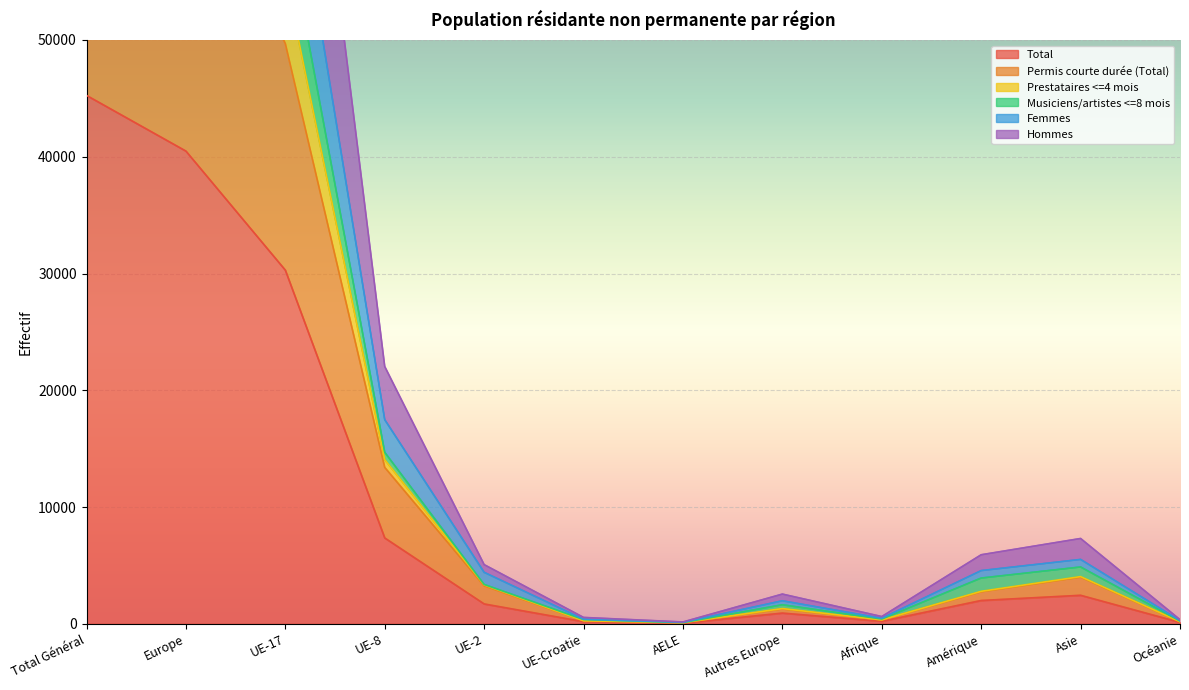

What is the label of the 8th point from the left?

Autres Europe